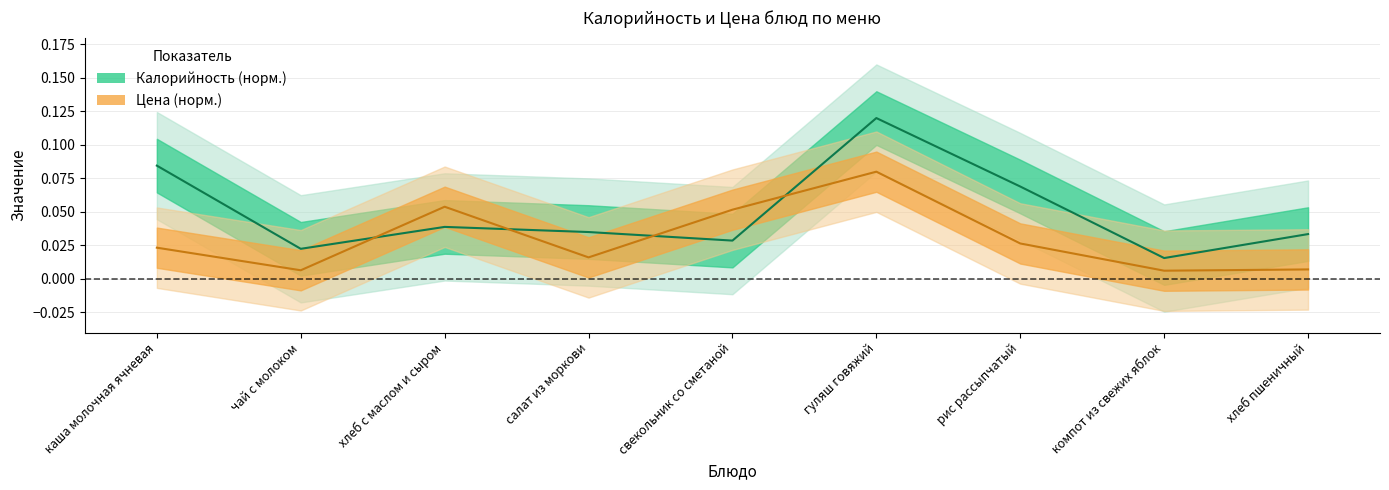

Reading left to right, extract all data points from this chart.

Калорийность: каша молочная ячневая=0.1	чай с молоком=0.0	хлеб с маслом и сыром=0.0	салат из моркови=0.0	свекольник со сметаной=0.0	гуляш говяжий=0.1	рис рассыпчатый=0.1	компот из свежих яблок=0.0	хлеб пшеничный=0.0
Цена: каша молочная ячневая=0.0	чай с молоком=0.0	хлеб с маслом и сыром=0.1	салат из моркови=0.0	свекольник со сметаной=0.1	гуляш говяжий=0.1	рис рассыпчатый=0.0	компот из свежих яблок=0.0	хлеб пшеничный=0.0